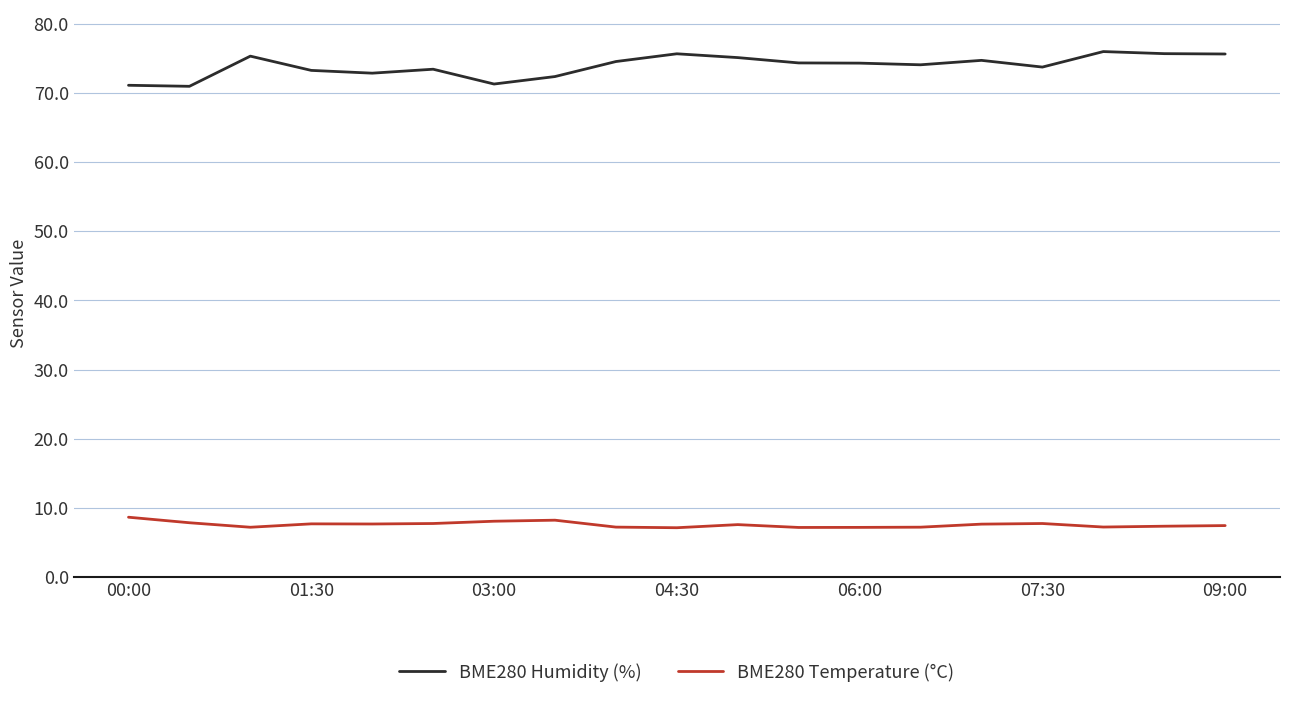

What is the highest value of the BME280 Humidity (%) series?

76.0